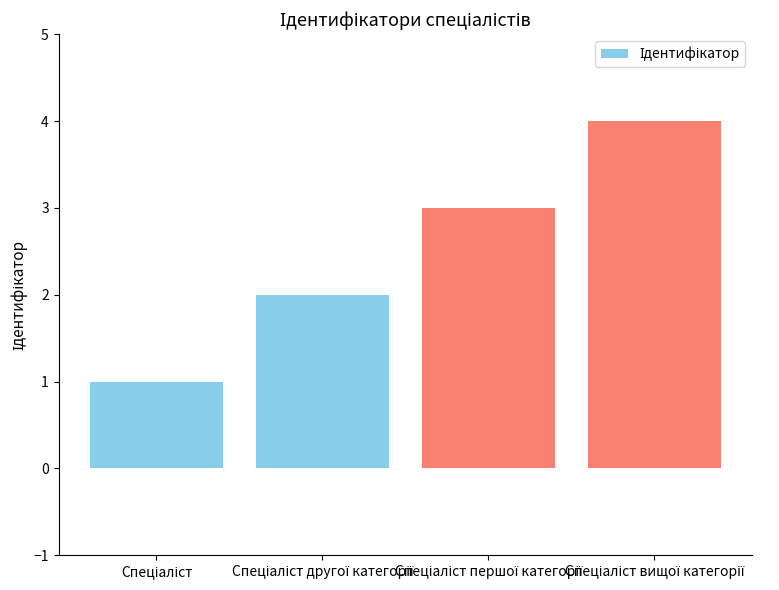

How many values are between 2 and 4?

3